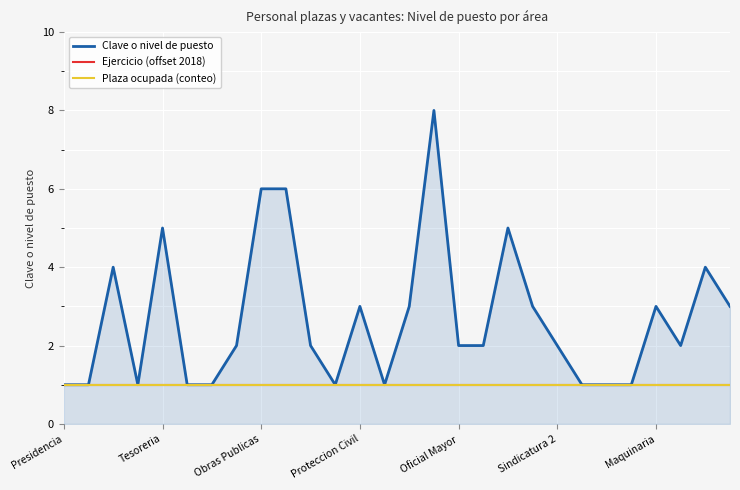

Does the chart have visible grid lines?

Yes